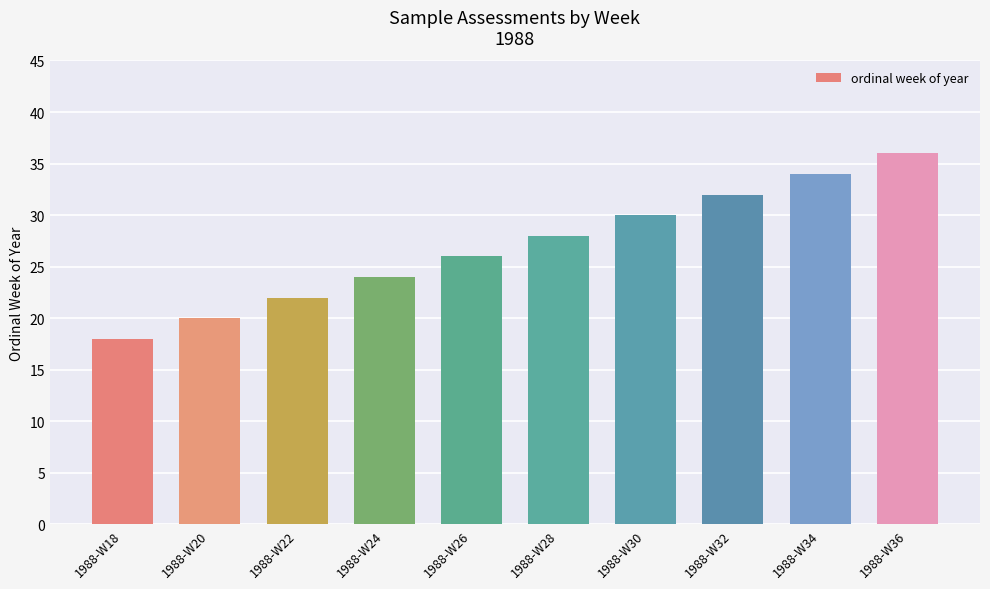

Does the chart contain any negative values?

No